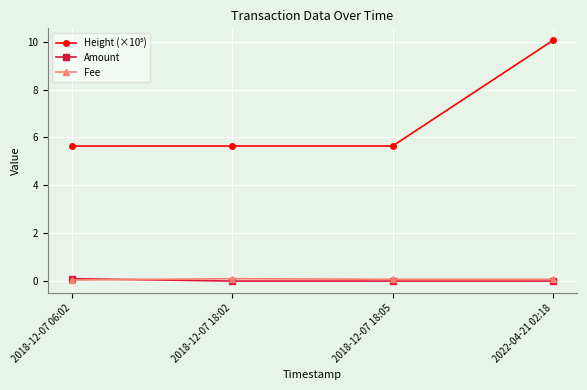

How many Fee values are between 0 and 1?

4